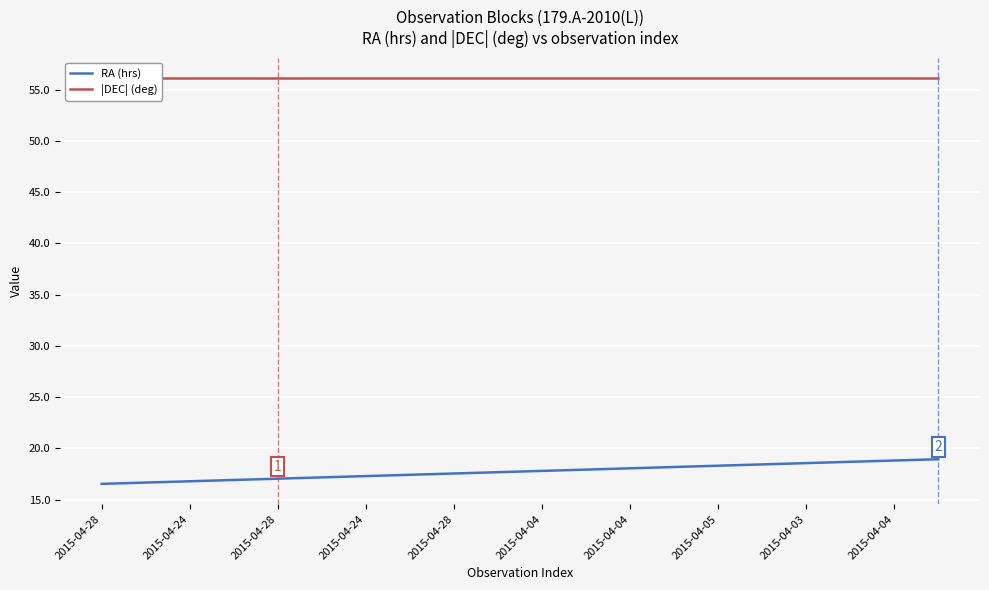

Is the value of |DEC| (deg) at 2015-04-04 greater than the value of RA (hrs) at 2015-04-24?

Yes